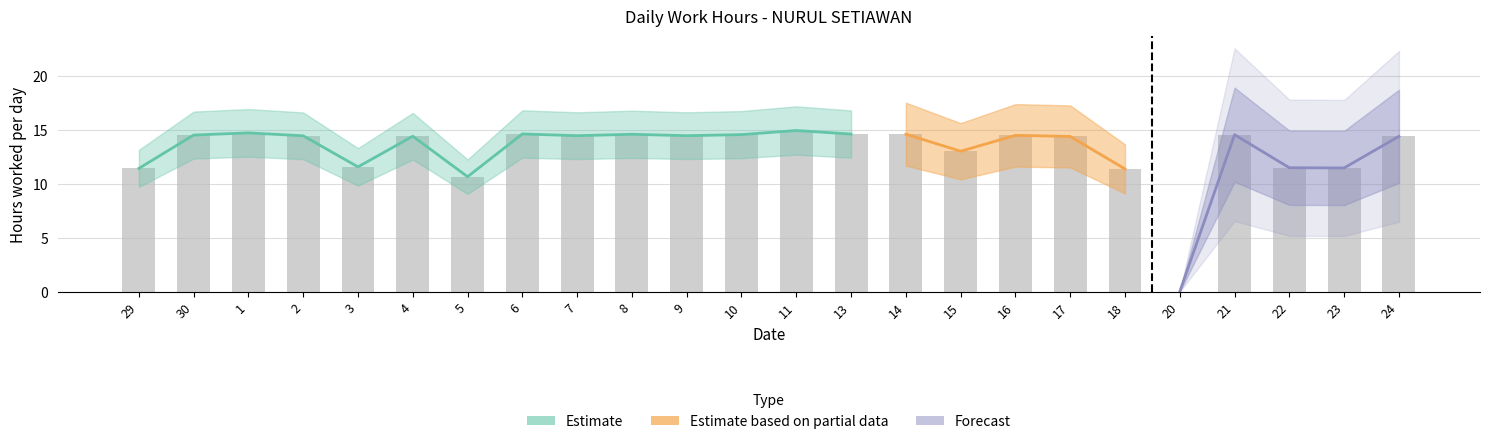

What value does the data have at 3?

11.6